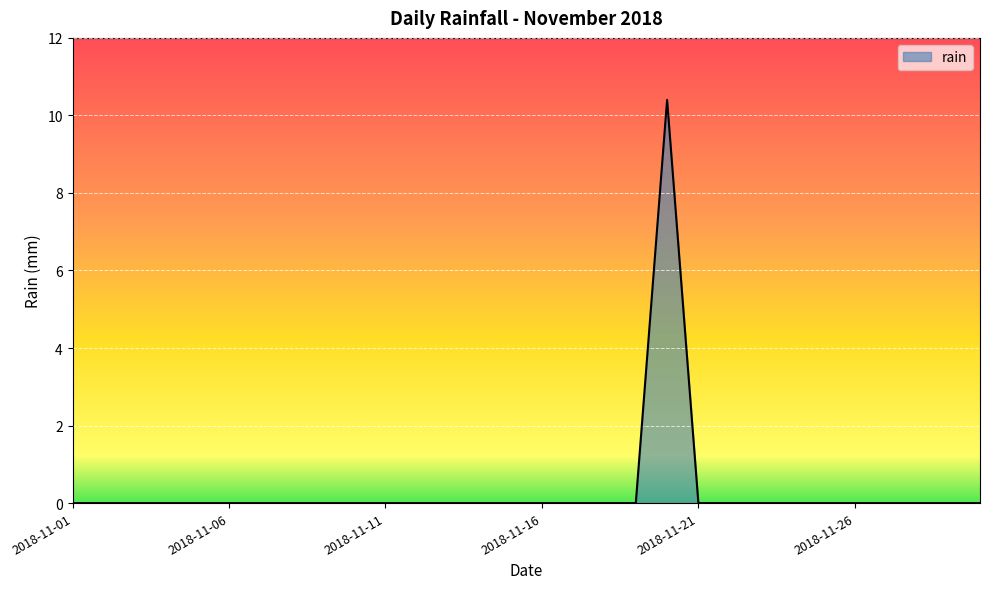

What is the difference between the maximum and minimum values?

10.4